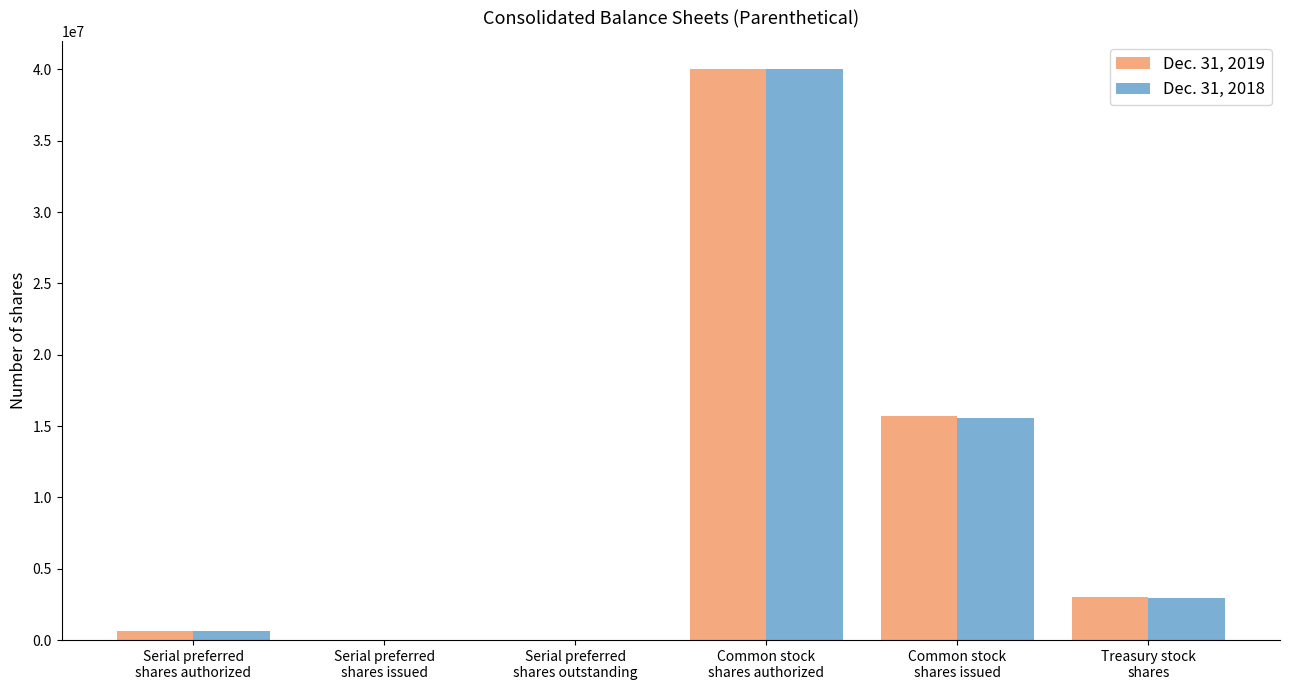

What is the difference between the Dec. 31, 2019 values at Common stock
shares issued and Serial preferred
shares outstanding?

15706398